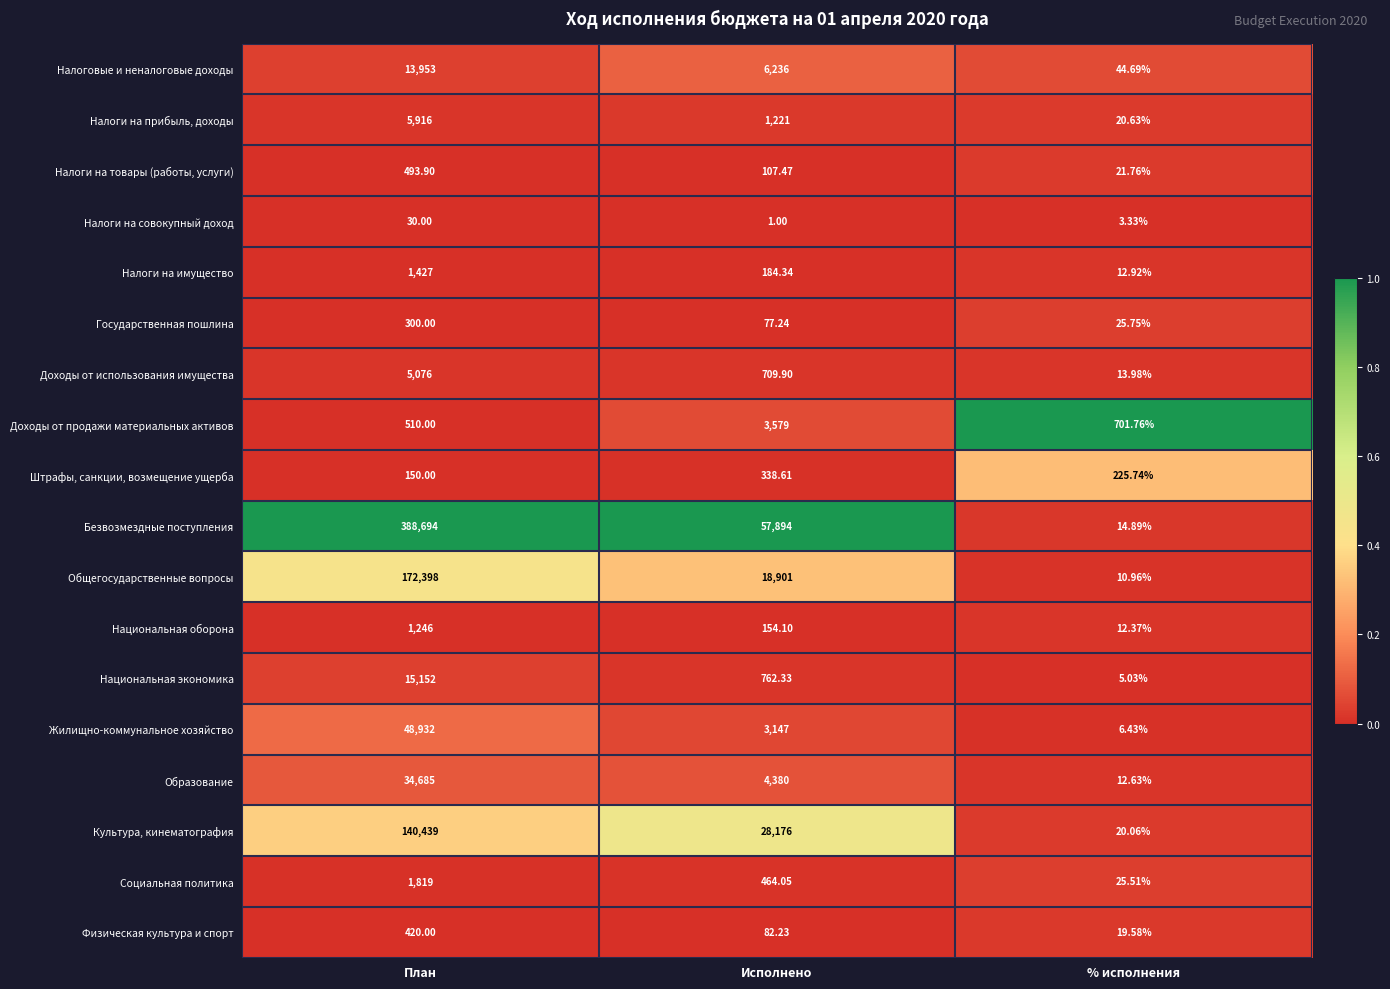

At which label does Национальная экономика reach its peak?

План